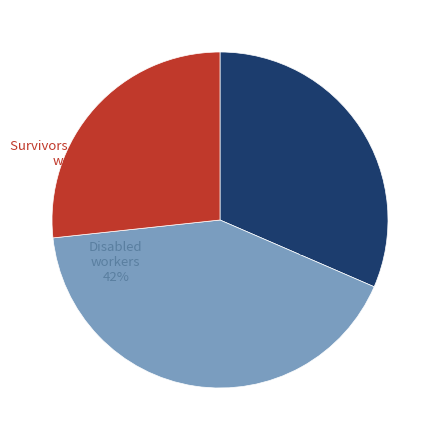

To the nearest percent, what is the difference between the largest and smallest slice percentages?

15%